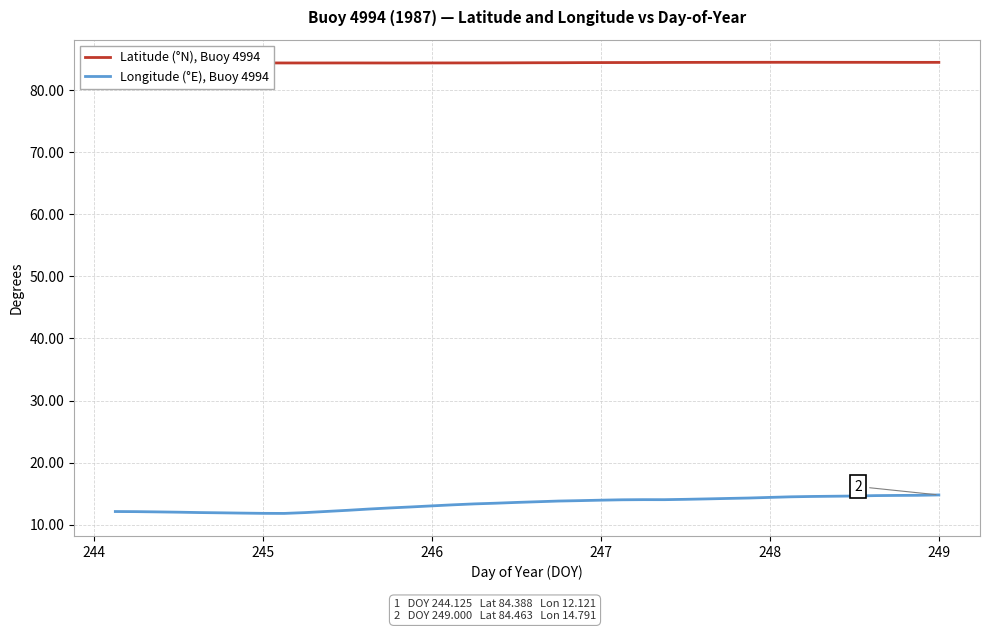

Rank the series by their maximum value, from highest to lowest.

Latitude (°N), Buoy 4994, Longitude (°E), Buoy 4994